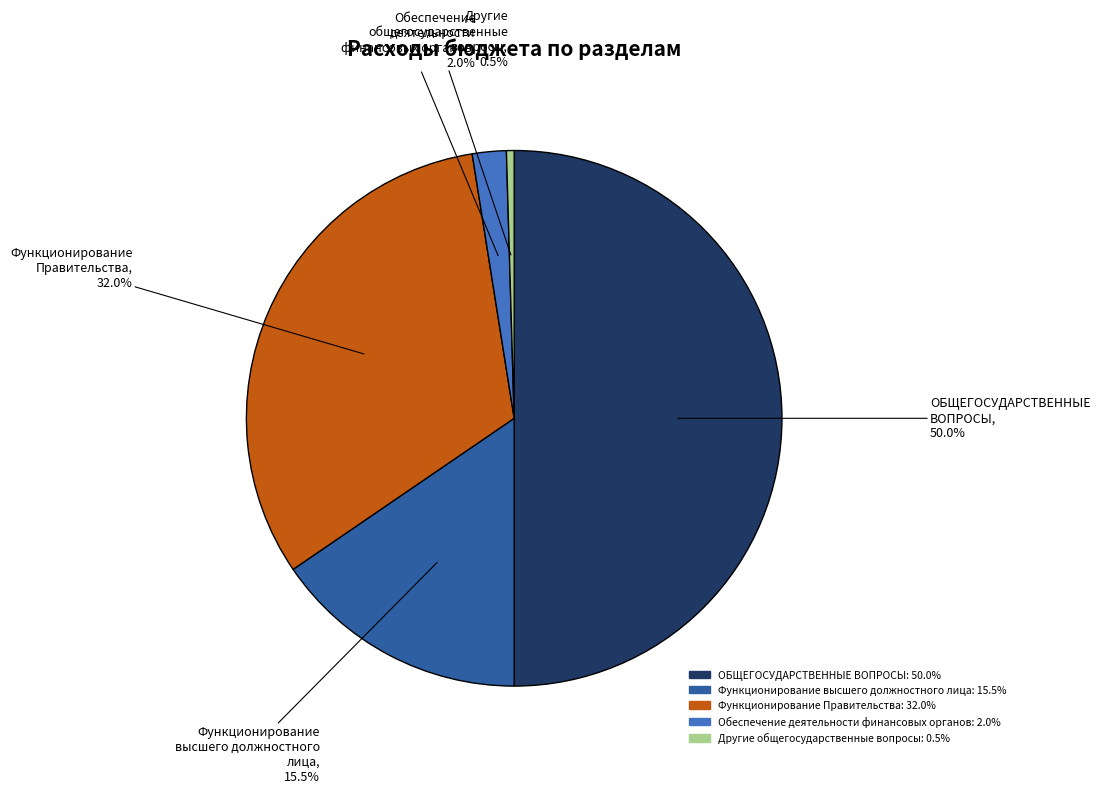

How many segments does this pie chart have?

5